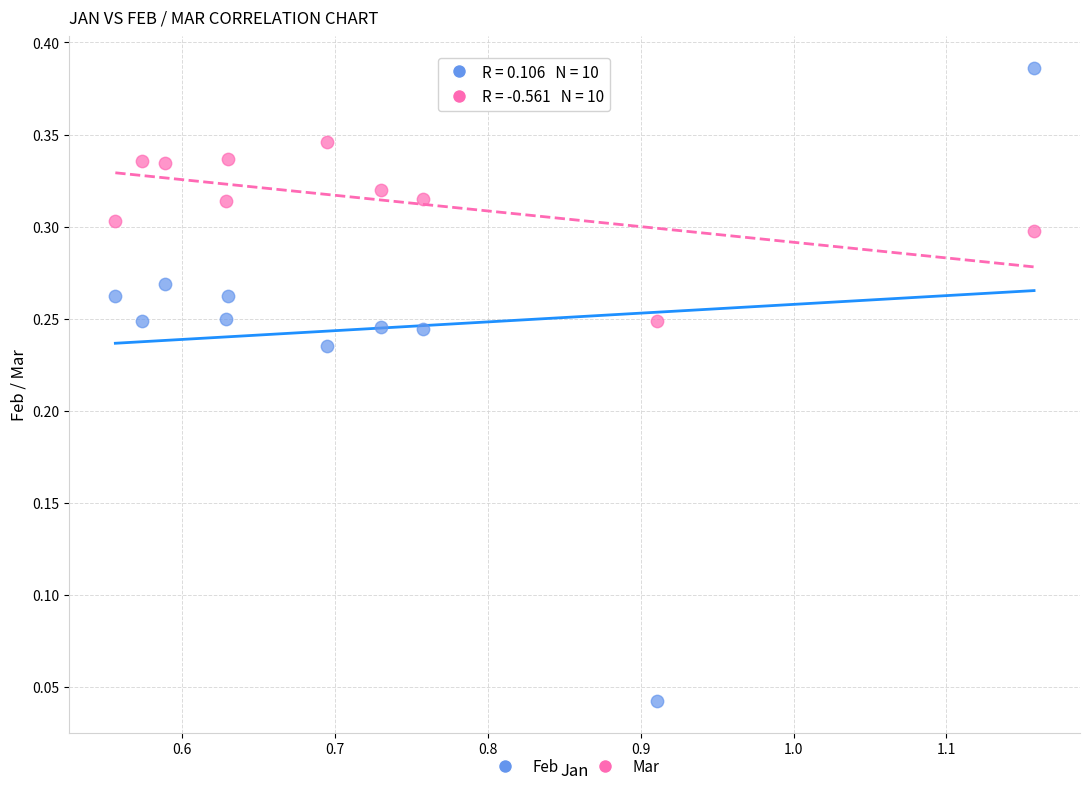

Which series has the largest Y range (max minus min)?

Feb